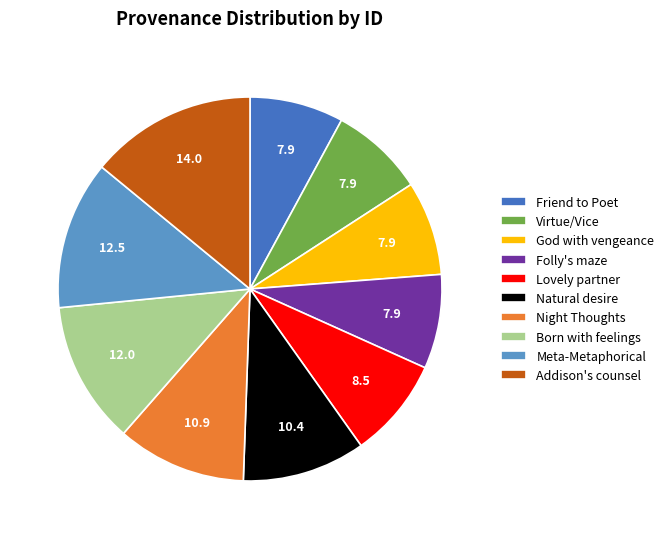

The Night Thoughts slice represents 11% of the pie. True or false?

True